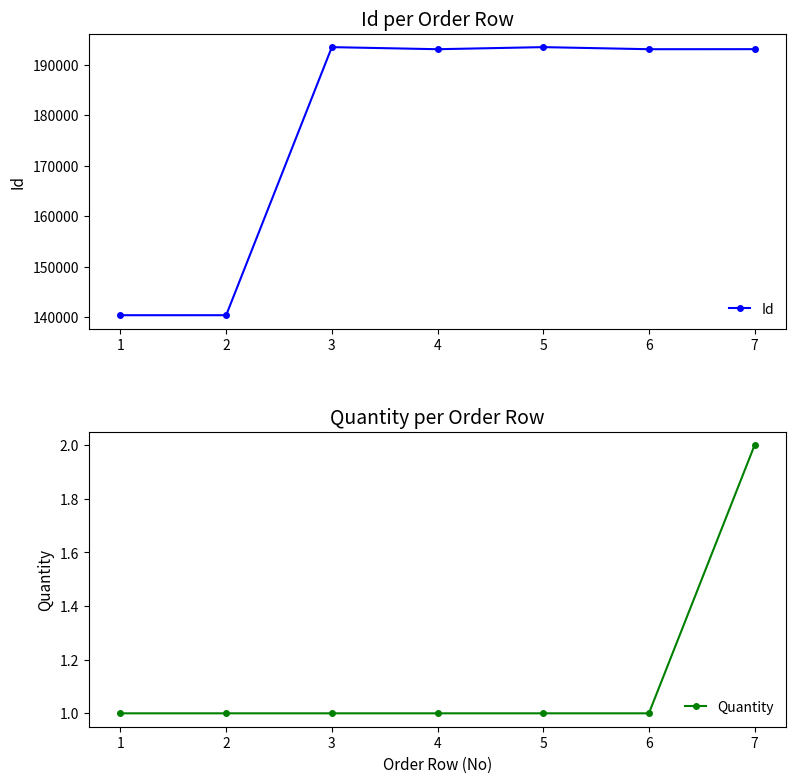

The value of Id at 7 is 73010. True or false?

False